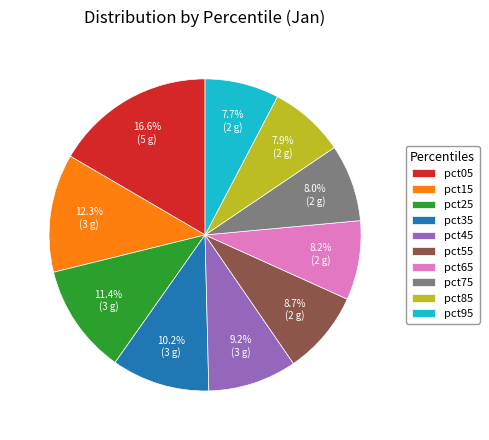

Which slice is the largest?

pct05